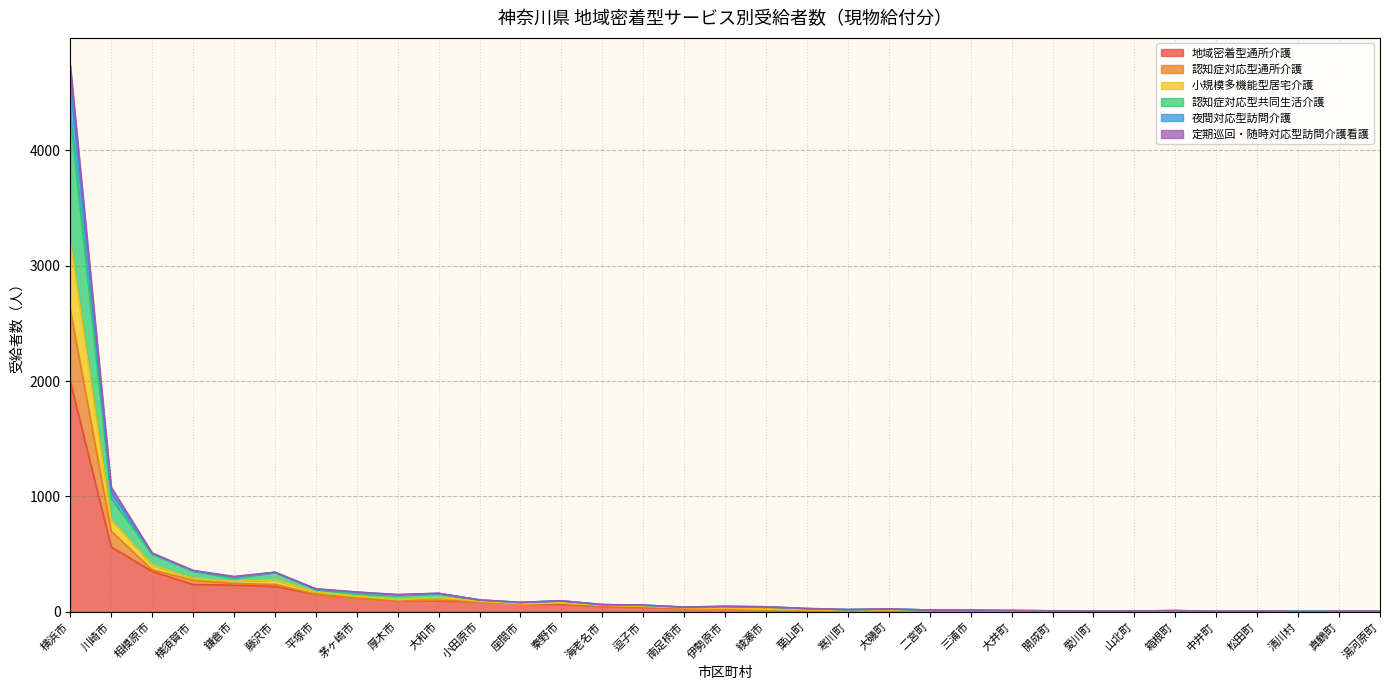

Between 大井町 and 箱根町, which is larger?

大井町